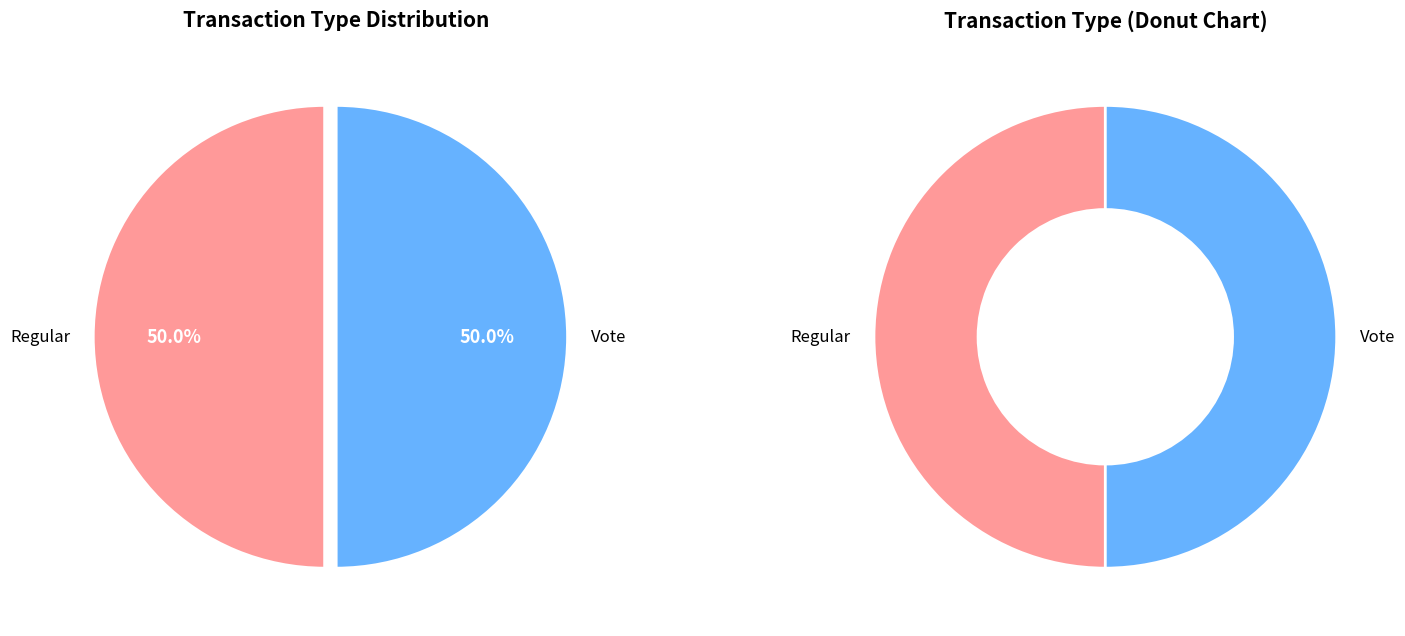

Count the number of slices in the pie.

2